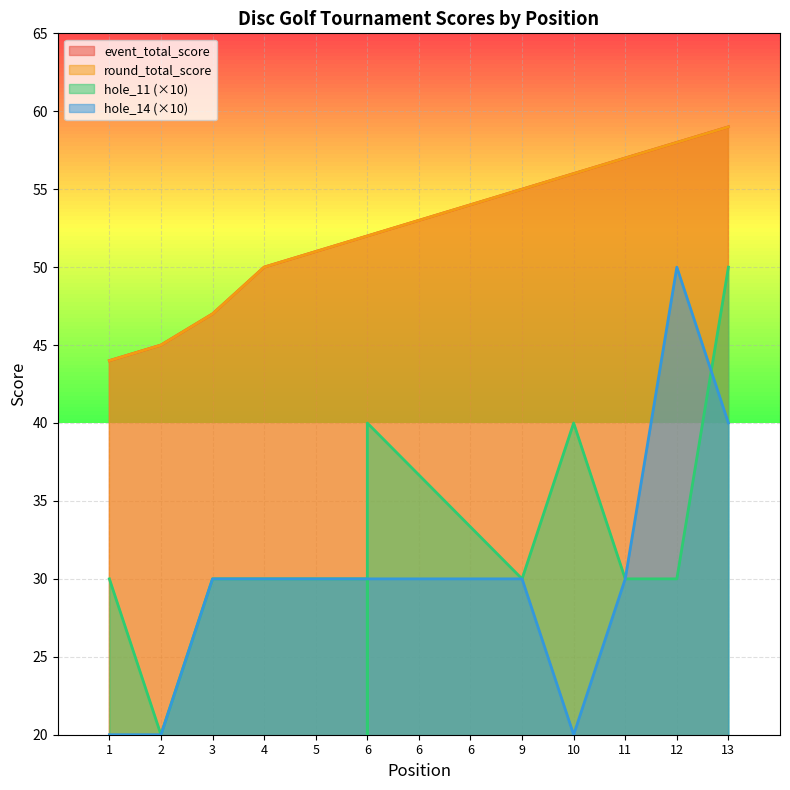

How many data points in hole_11 are above 30?

3